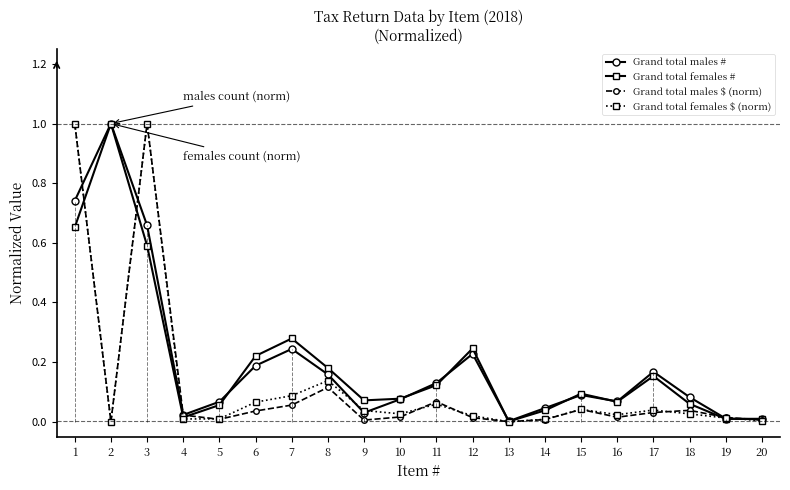

What is the total value across all series at 17?

0.4